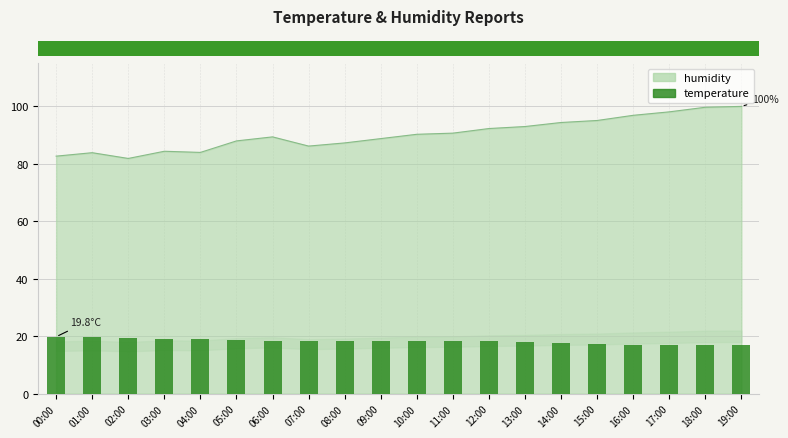

Rank the categories by value from lowest to highest.

02:00, 00:00, 01:00, 04:00, 03:00, 07:00, 08:00, 05:00, 09:00, 06:00, 10:00, 11:00, 12:00, 13:00, 14:00, 15:00, 16:00, 17:00, 18:00, 19:00